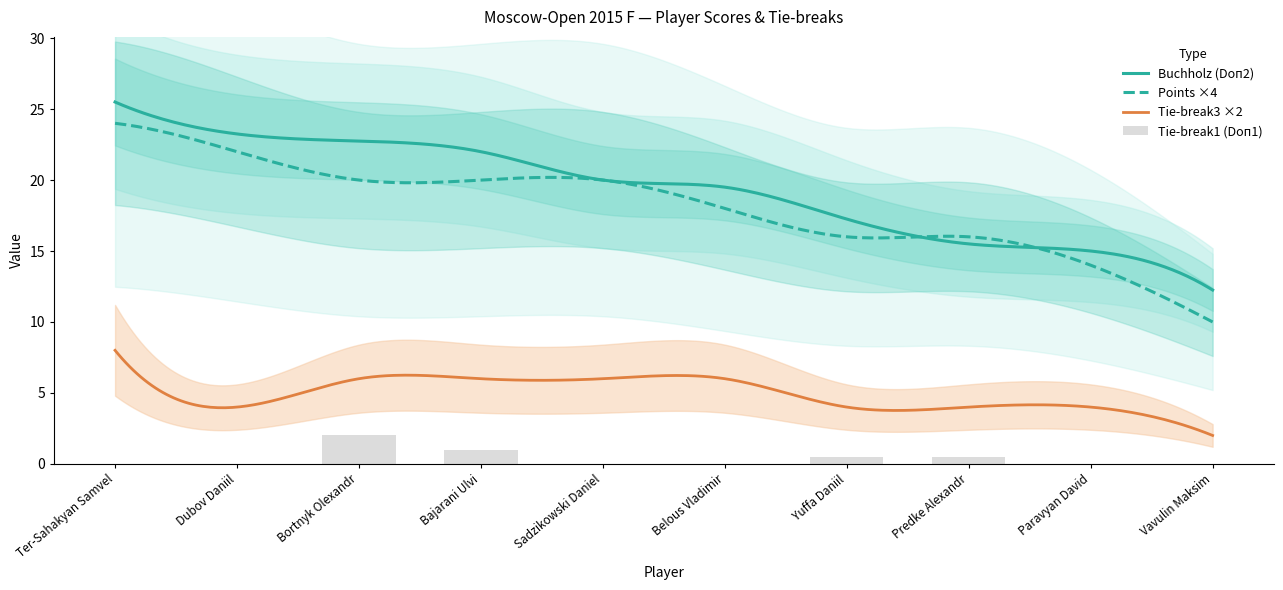

True or false: Buchholz (Doп2) and Tie-break3 ×2 intersect in this chart.

False